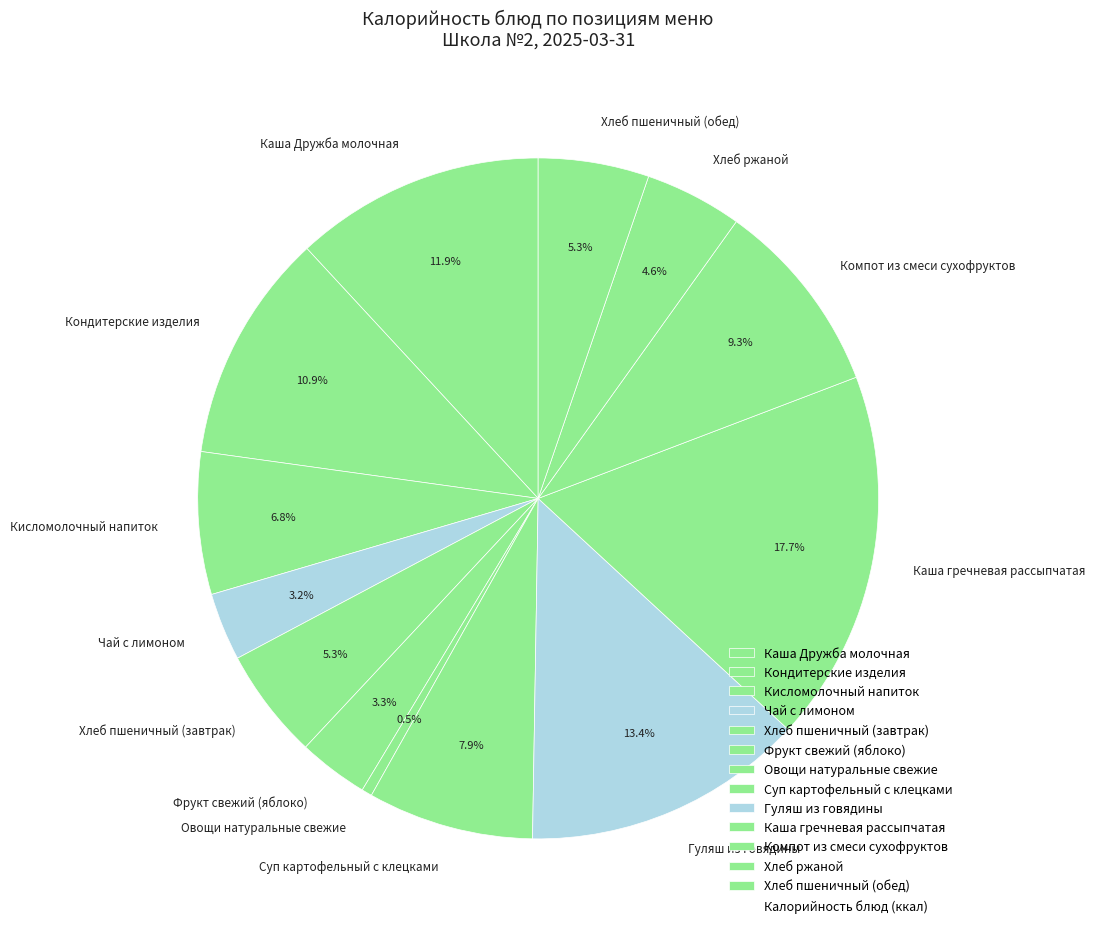

To the nearest percent, what percentage of the pie is Хлеб пшеничный (обед)?

5%